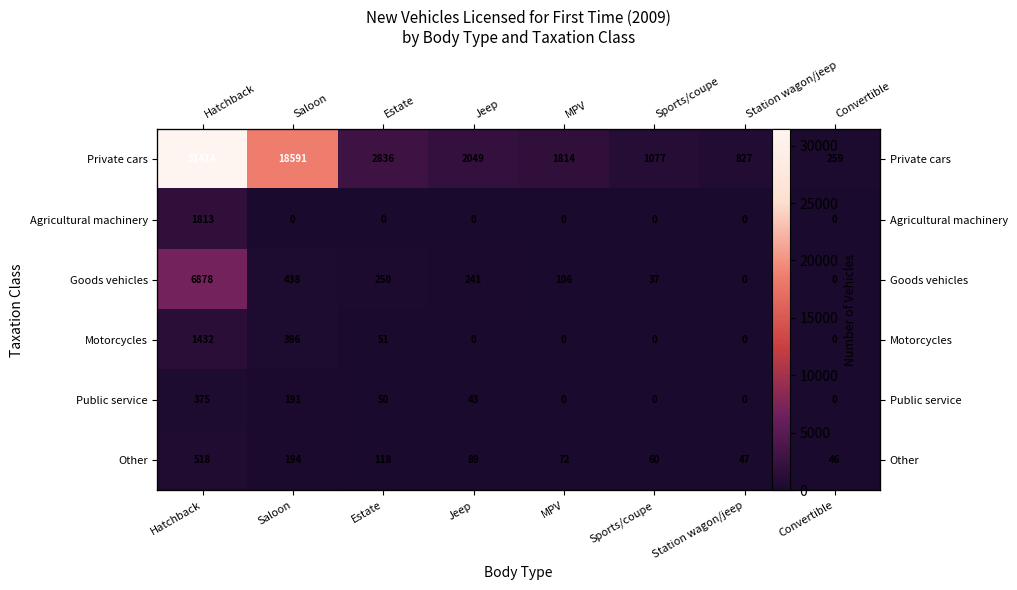

Between Saloon and MPV, which series saw the biggest shift?

Private cars